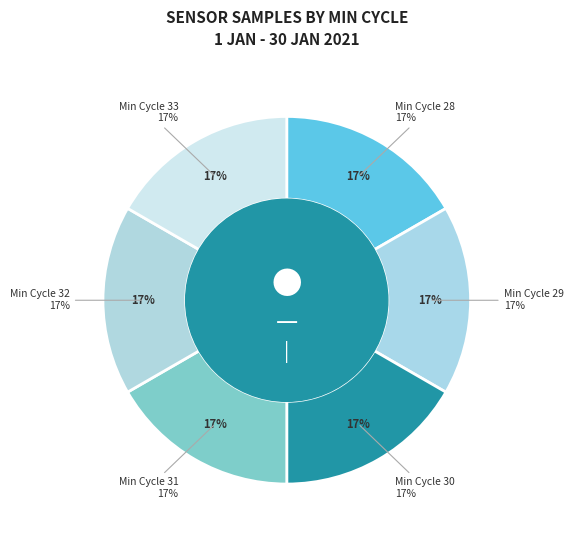

To the nearest percent, what is the average slice percentage?

17%